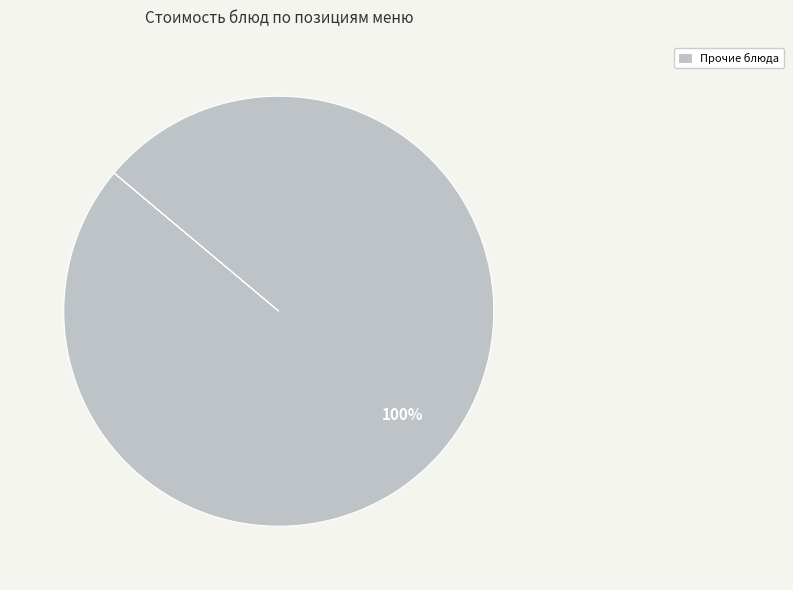

Which slice represents more than half of the pie?

Прочие блюда